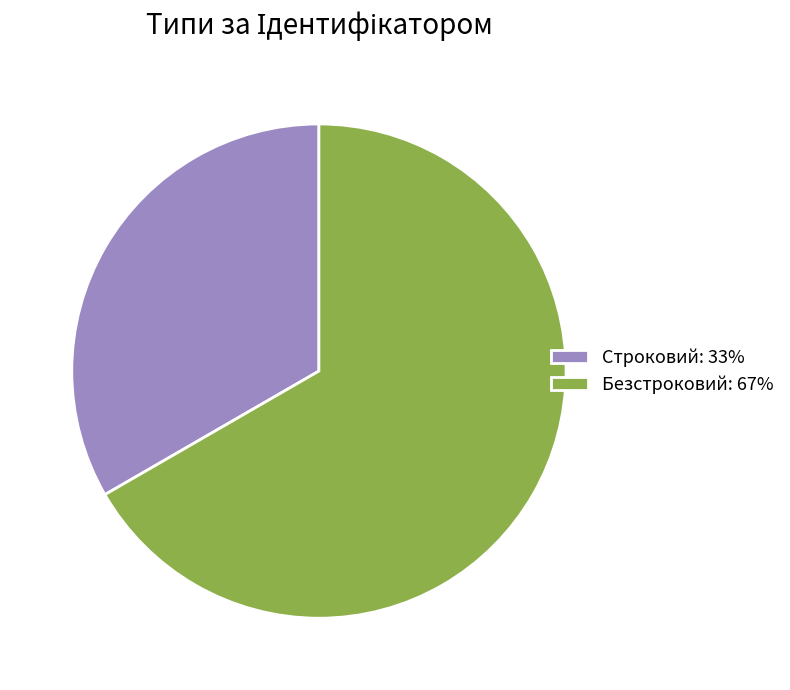

Do Строковий: 33% and Безстроковий: 67% together represent more than half of the pie?

Yes